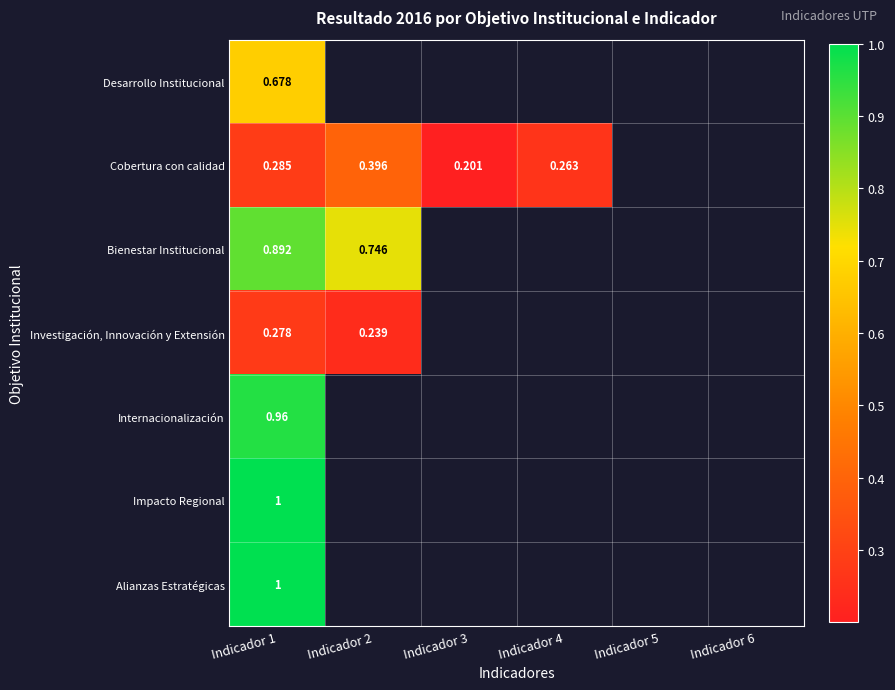

What is the lowest value of the Investigación, Innovación y Extensión series?

0.2